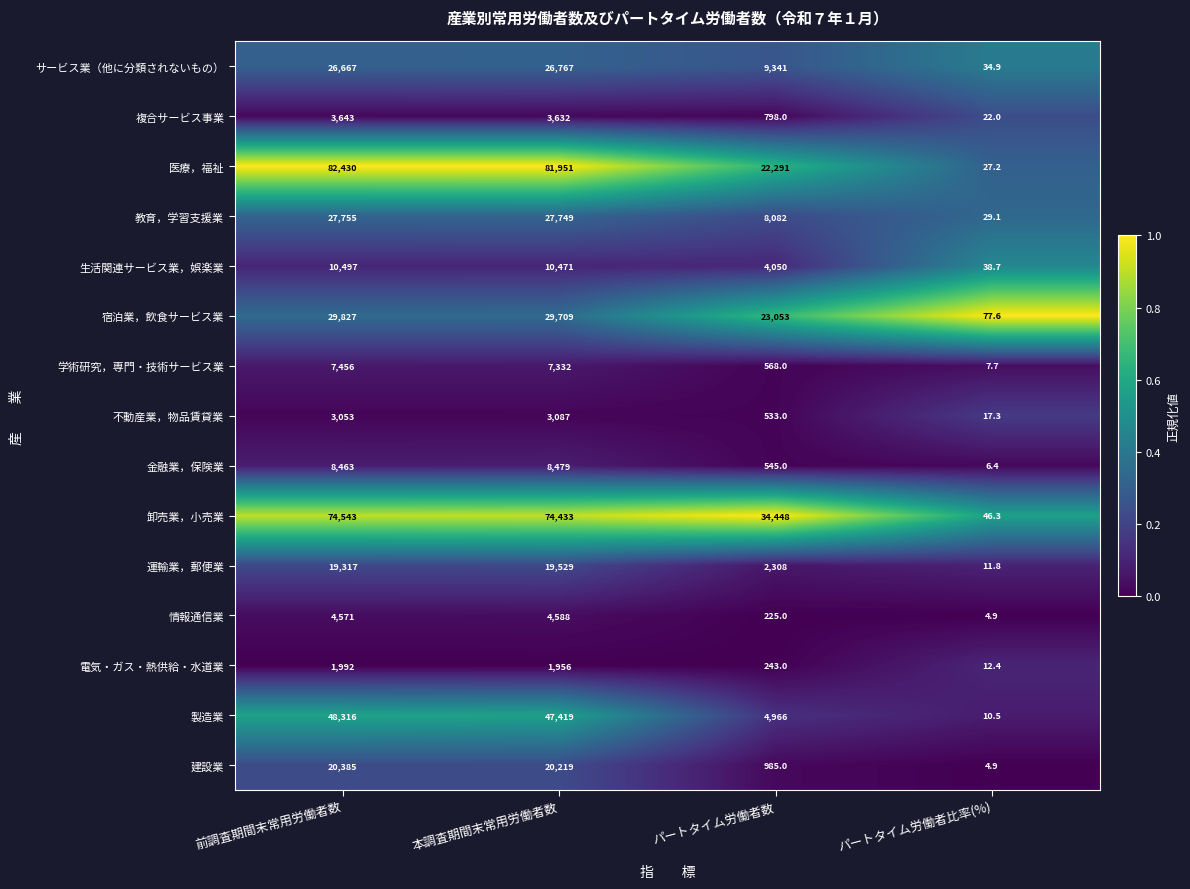

What value does the 建設業 series have at パートタイム労働者数?

985.0